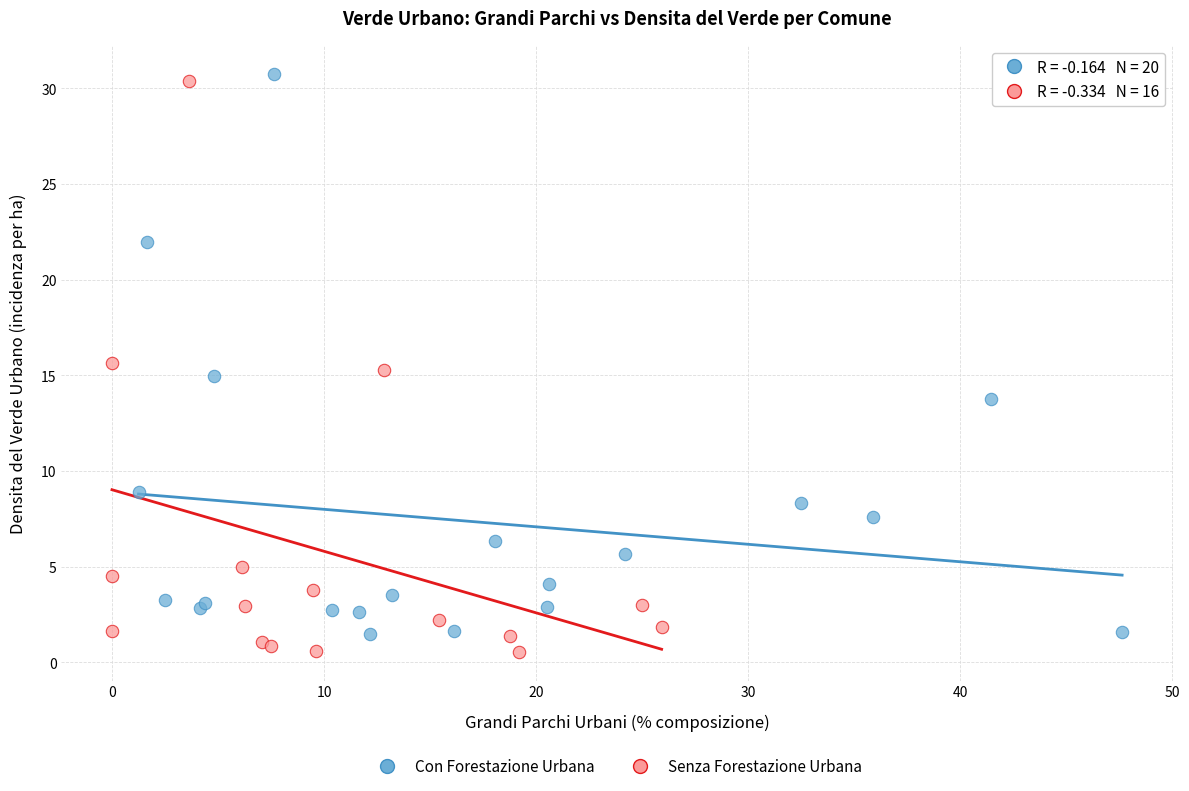

Which series reaches the maximum Y coordinate?

Con Forestazione Urbana